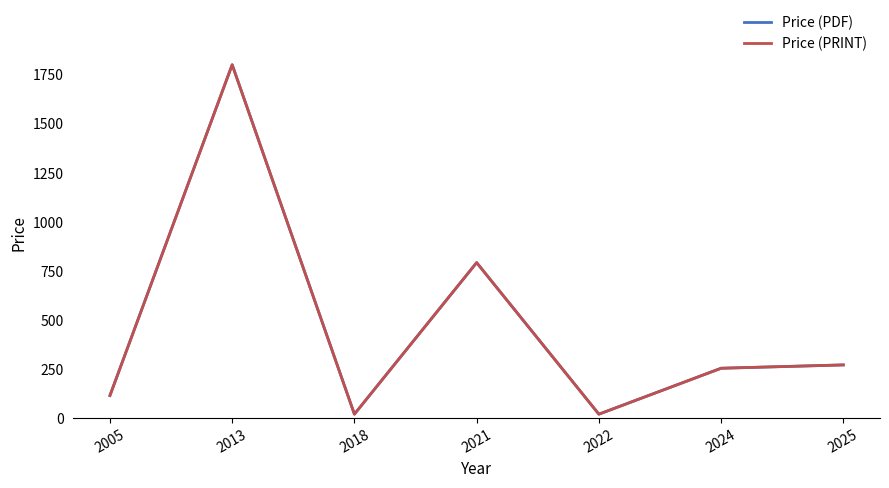

Reading left to right, list all the values displayed in this chart.

Price (PDF): 2005=115.0	2013=1800.0	2018=20.0	2021=792.0	2022=20.0	2024=253.9	2025=270.9
Price (PRINT): 2005=115.0	2013=1800.0	2018=20.0	2021=792.0	2022=20.0	2024=253.9	2025=270.9